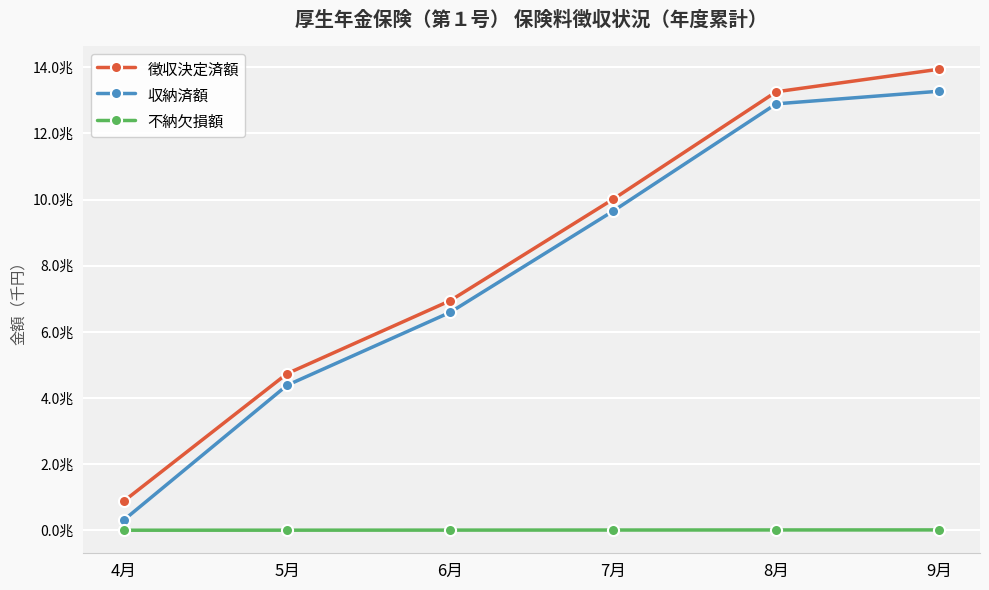

At how many categories does at least one series exceed 5517359717?

4